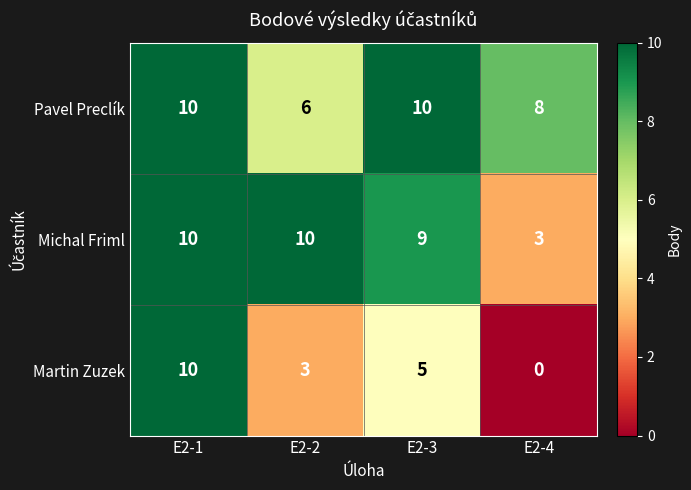

What value does the Martin Zuzek series have at E2-1, to the nearest 10?

10